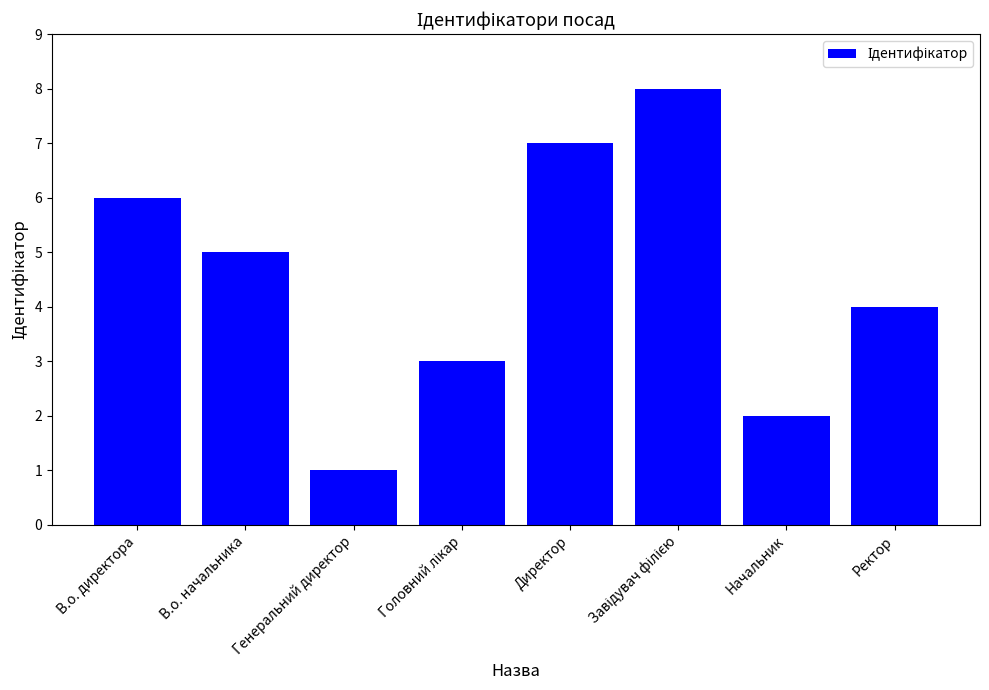

Are the bars horizontal?

No